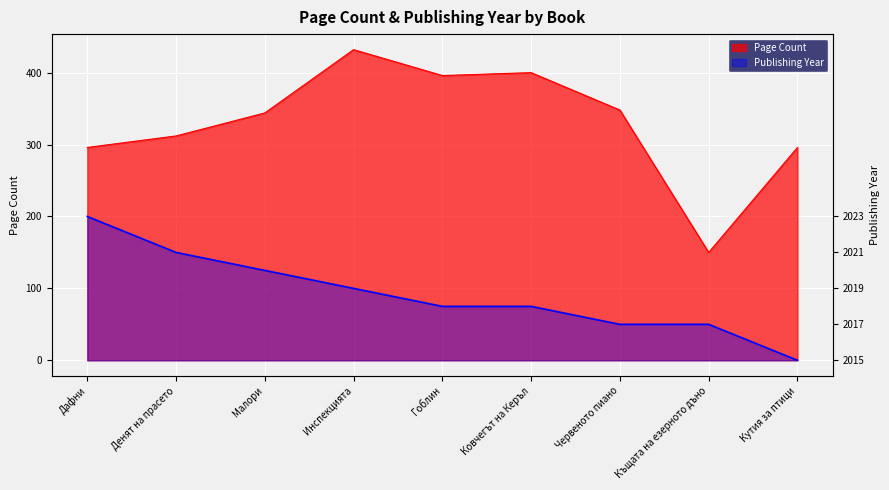

What is the difference between the maximum and second lowest values in the Publishing Year series?

150